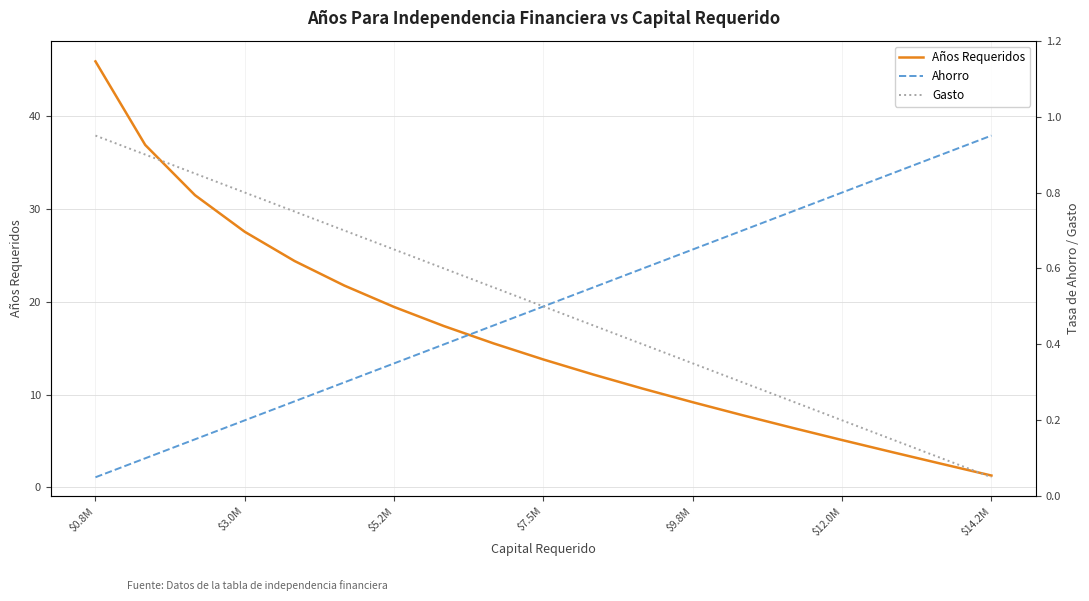

The Años Requeridos series shows 24.5 at $7.5M. True or false?

False